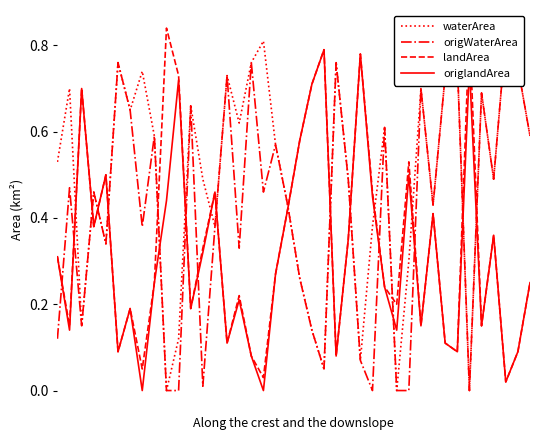

True or false: origlandArea has more than 0 interior local peaks.

True